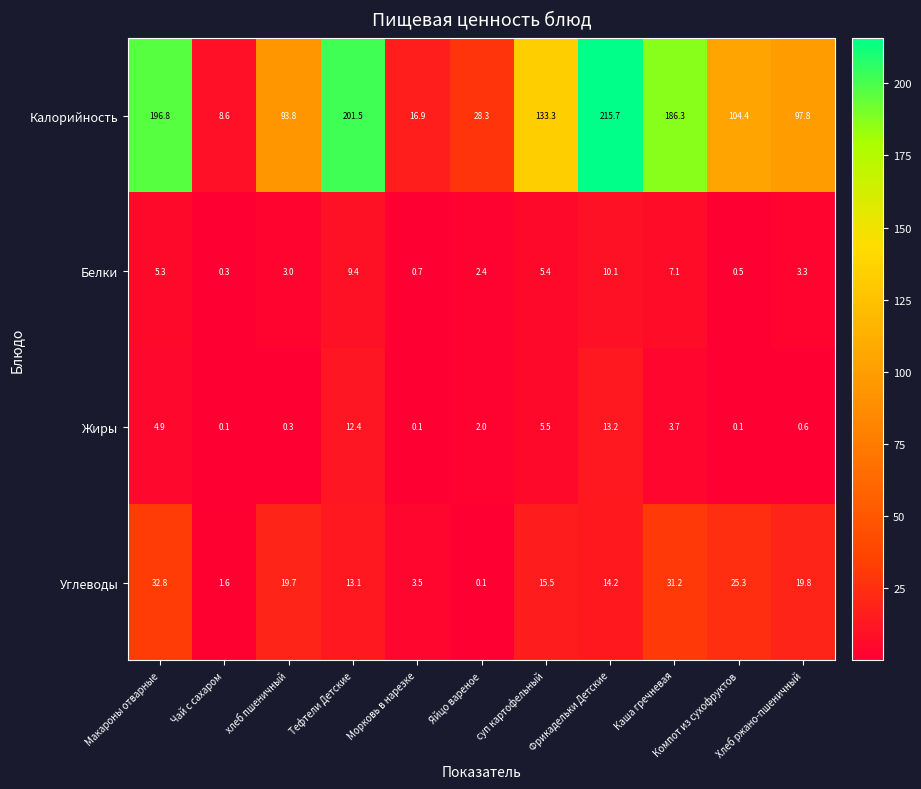

At суп картофельный, list the series in order from largest to smallest.

Калорийность, Углеводы, Жиры, Белки